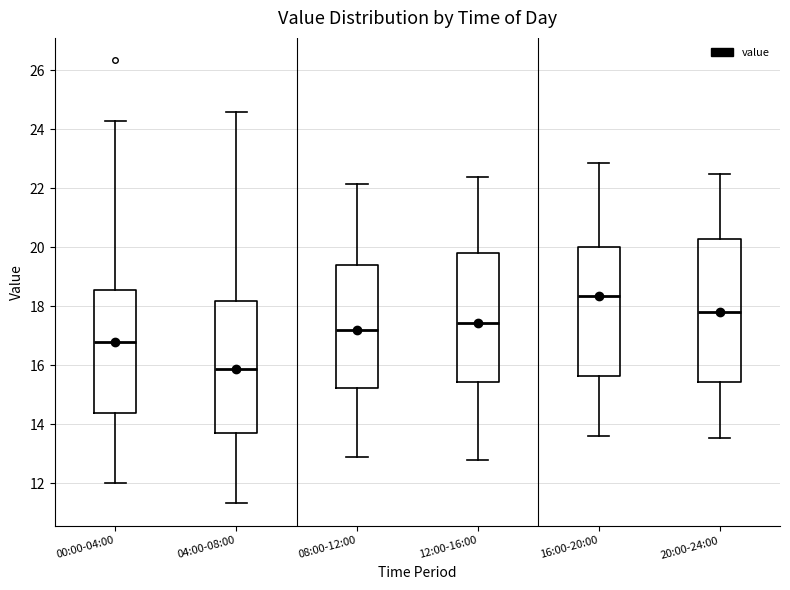

Which box has the highest median line?

16:00-20:00